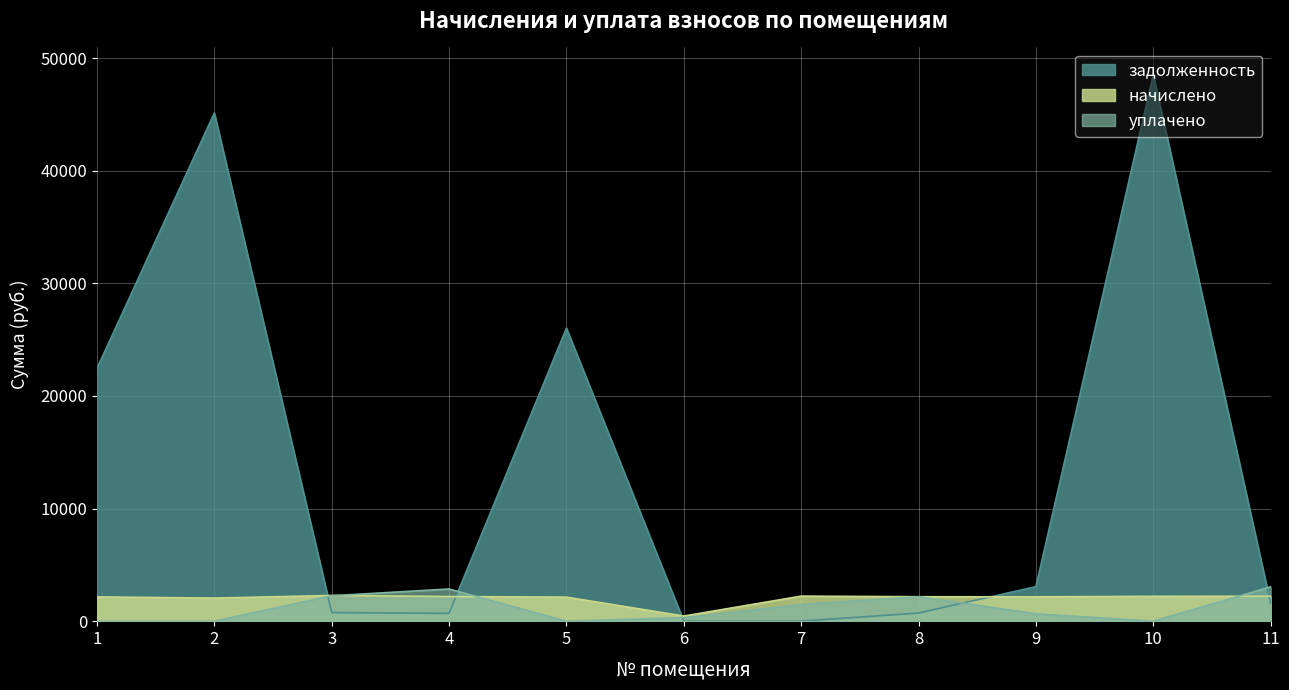

At which category does уплачено reach its first local valley?

5